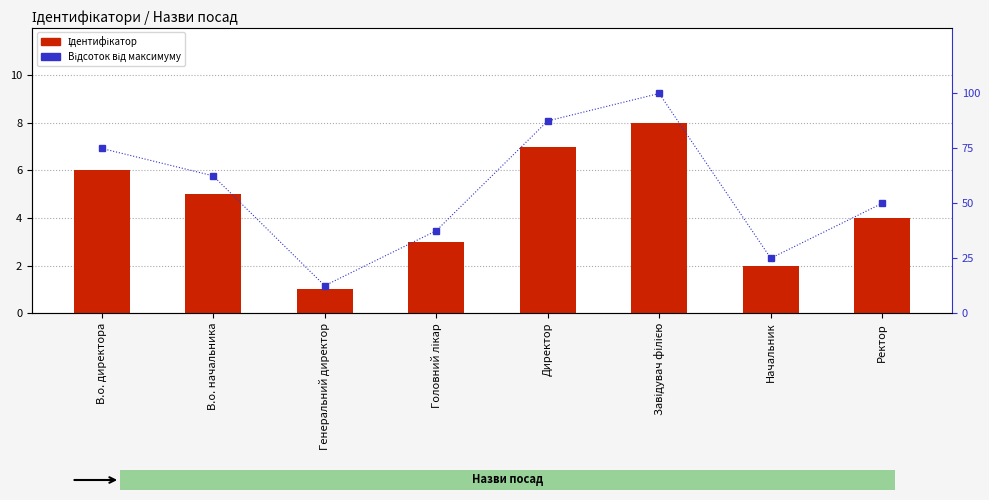

List the series in order of their peak value, highest first.

Відсоток від максимуму, Ідентифікатор